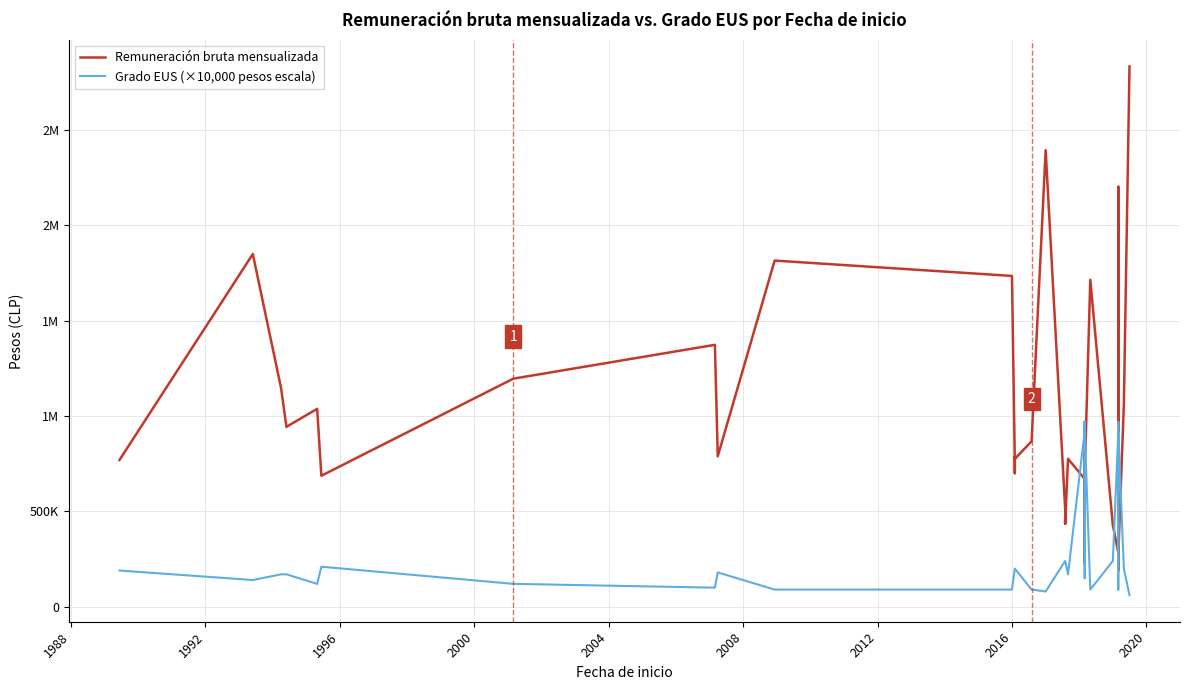

List the series in order of their overall mean, highest first.

Remuneración bruta mensualizada, Grado EUS (×10,000 pesos escala)